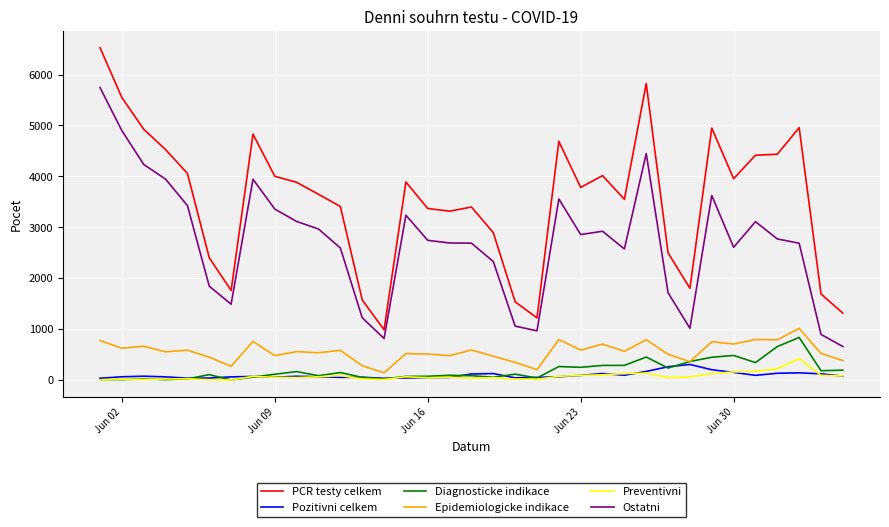

Rank the series by their maximum value, from highest to lowest.

PCR testy celkem, Ostatni, Epidemiologicke indikace, Diagnosticke indikace, Preventivni, Pozitivni celkem